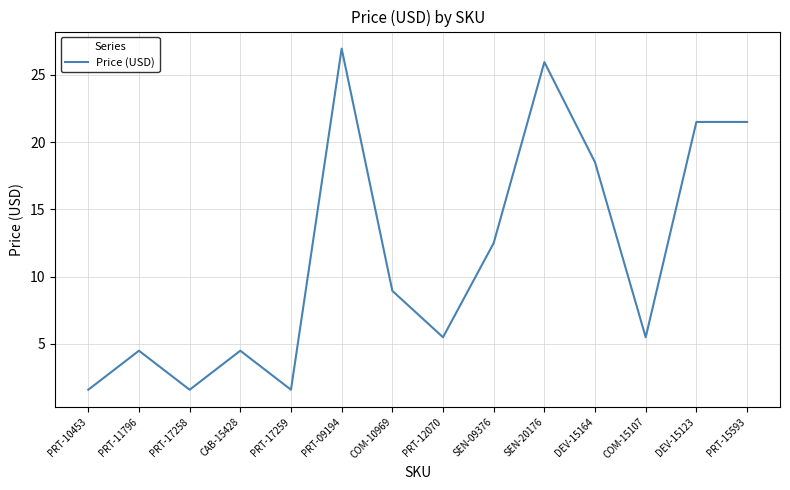

What is the sum of all values?

160.7